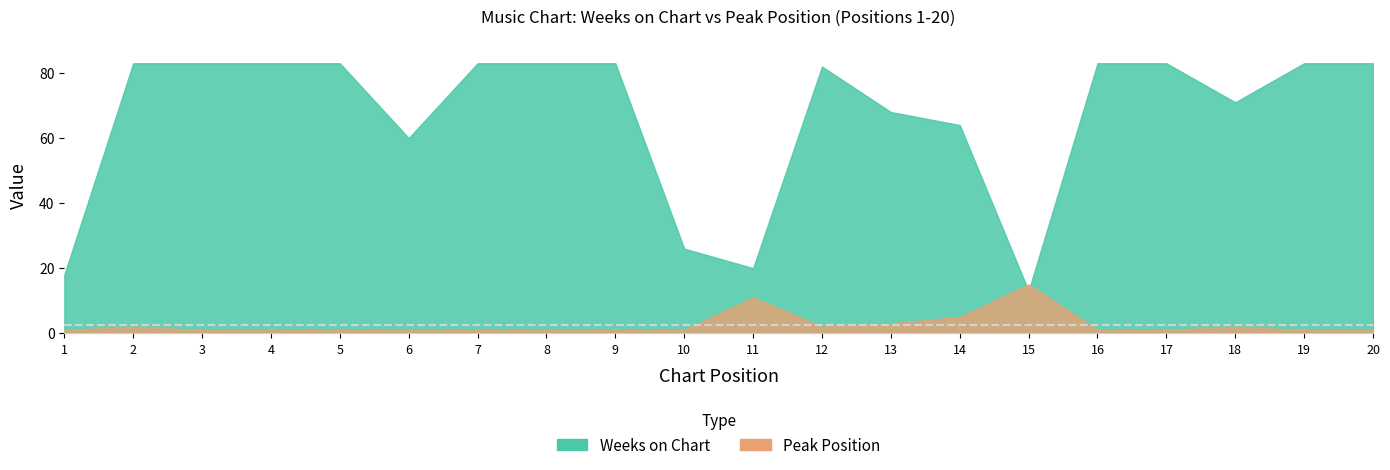

Reading left to right, transcribe all the data shown in this chart.

Weeks on Chart: 1=18	2=83	3=83	4=83	5=83	6=60	7=83	8=83	9=83	10=26	11=20	12=82	13=68	14=64	15=13	16=83	17=83	18=71	19=83	20=83
Peak Position: 1=1	2=2	3=1	4=1	5=1	6=1	7=1	8=1	9=1	10=1	11=11	12=2	13=3	14=5	15=15	16=1	17=1	18=2	19=1	20=1